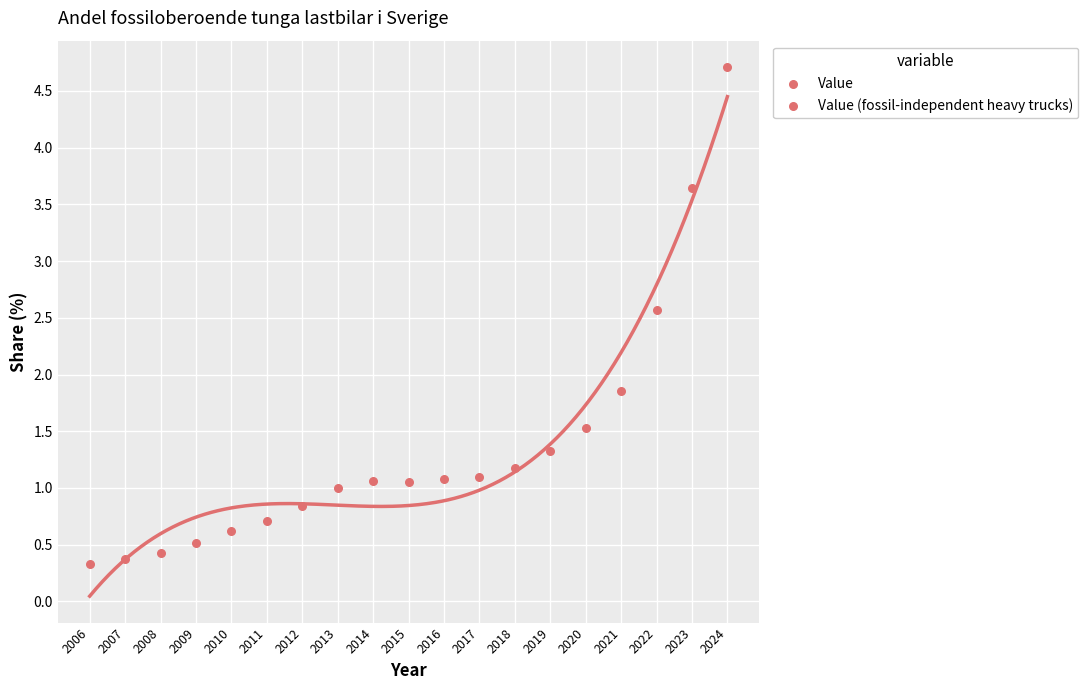

What Y value in the scatter plot is closest to 2?

1.9